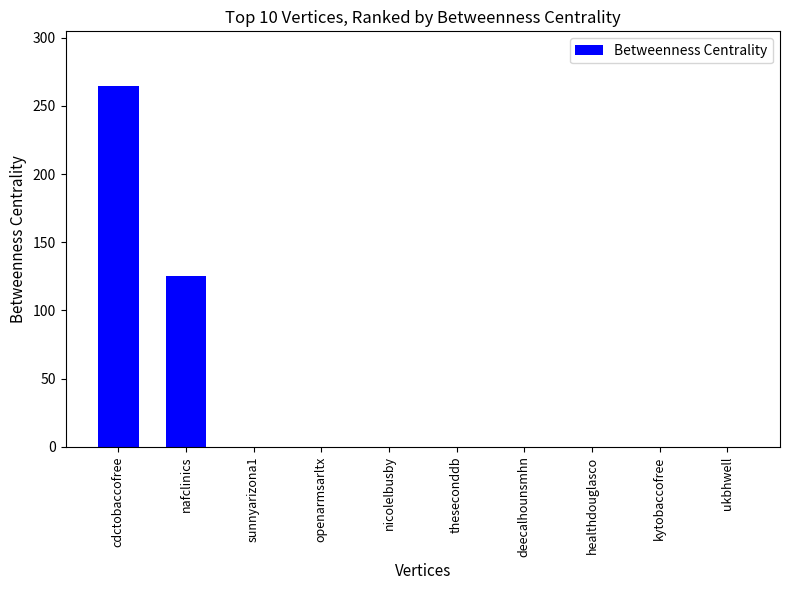

What is the sum of all values?

390